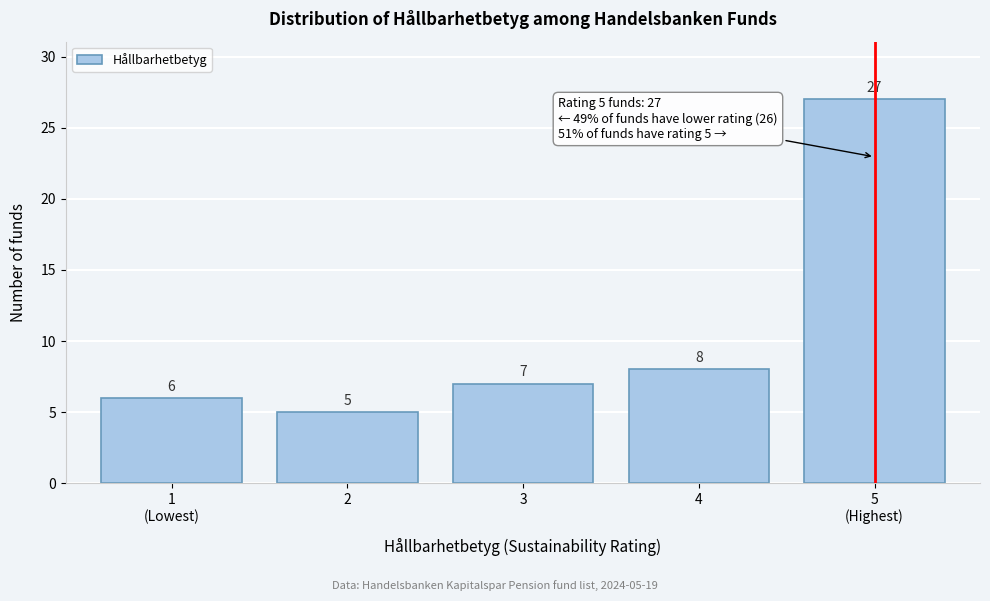

Reading left to right, transcribe all the data shown in this chart.

6	5	7	8	27